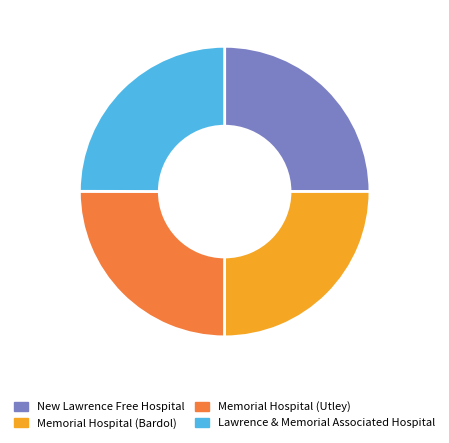

Do Lawrence & Memorial Associated Hospital and New Lawrence Free Hospital together represent more than half of the pie?

No